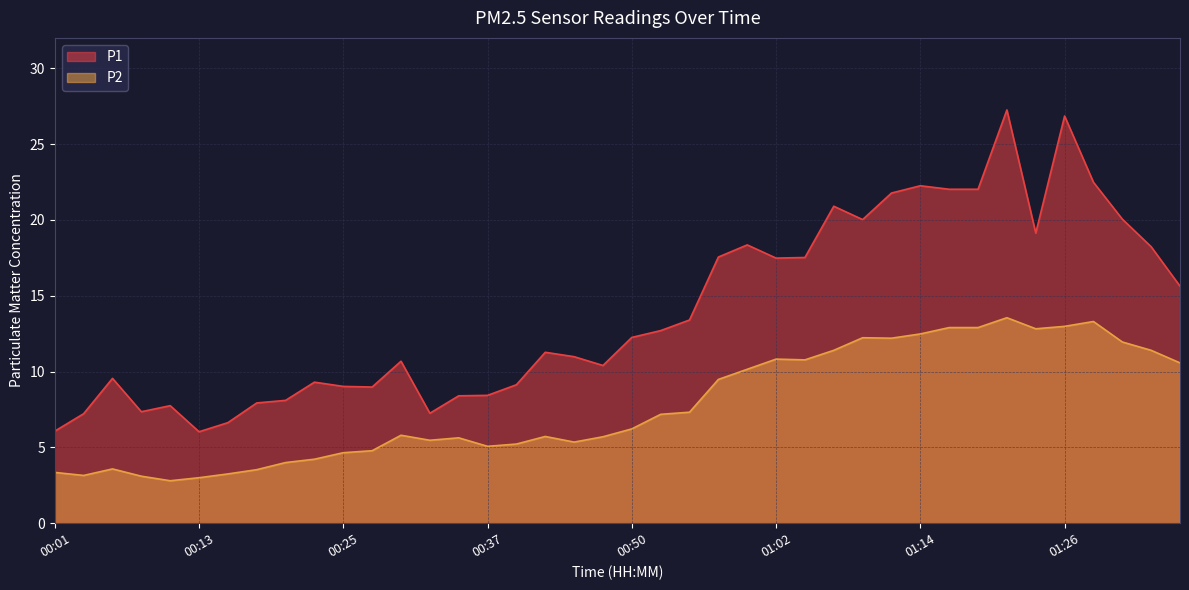

What is the label of the 1st point from the left?

00:01